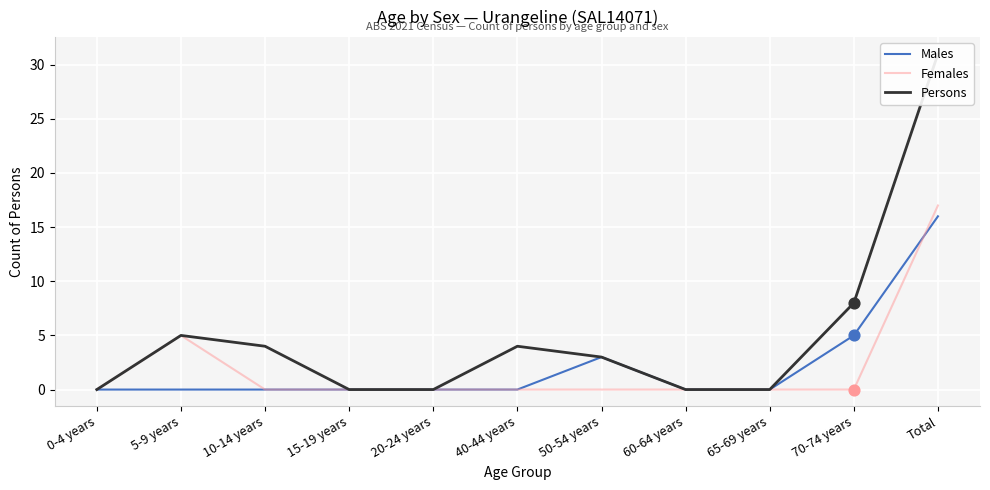

What are all the series names shown in the legend?

Males, Females, Persons